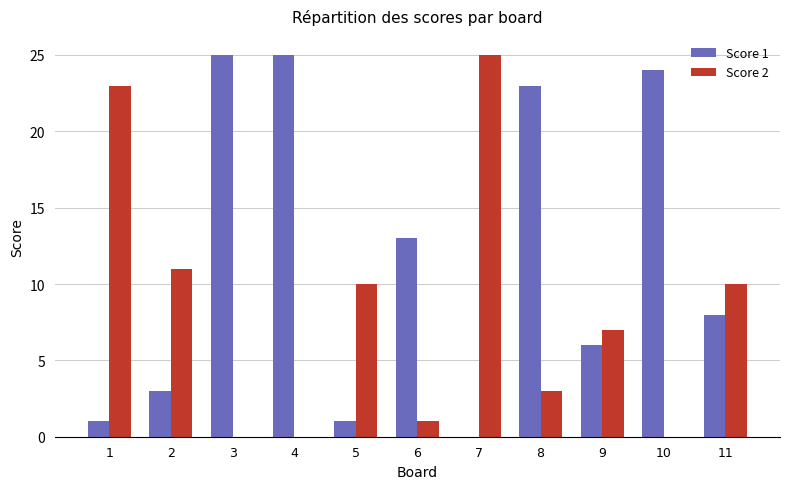

Which series has the largest total across all categories?

Score 1